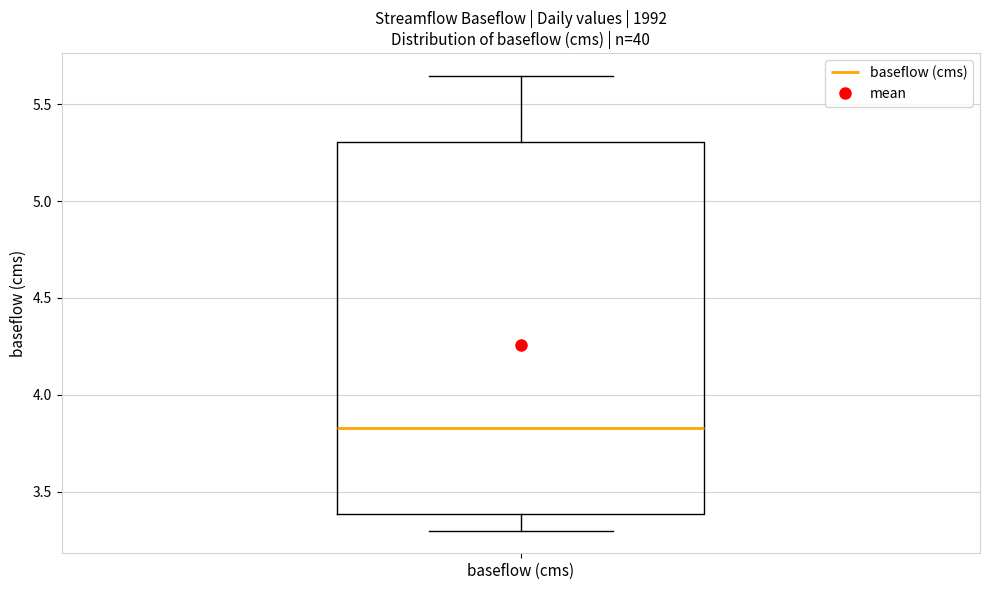

Read this box plot against the y-axis: the position of the median line, the range covered by the box, and the ends of both whiskers. The values are not printed on the chart, so give them approximately, as read against the axis.

median 3.85, box 3.40 to 5.30, whiskers 3.30 to 5.65